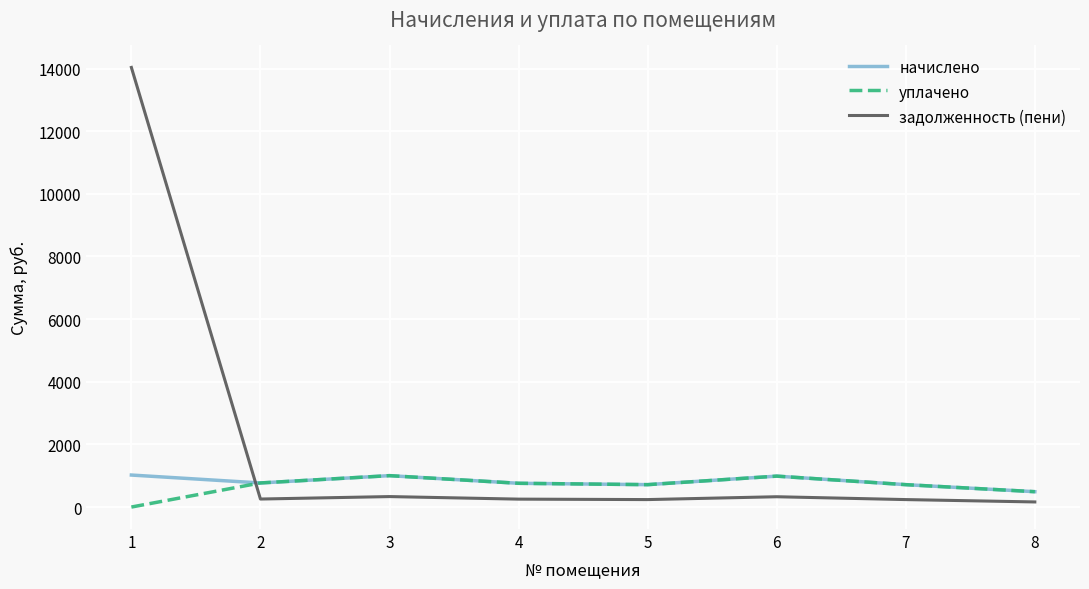

Where do уплачено and задолженность (пени) first cross each other?

1 and 2